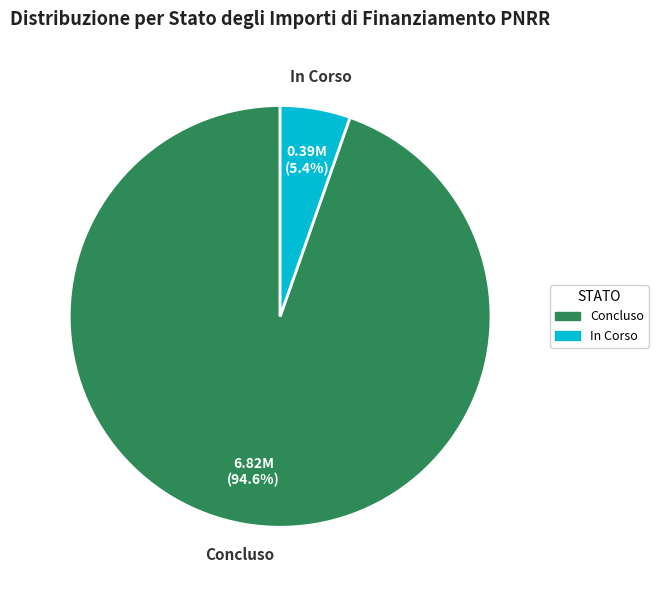

Is there a majority slice in this chart?

Yes